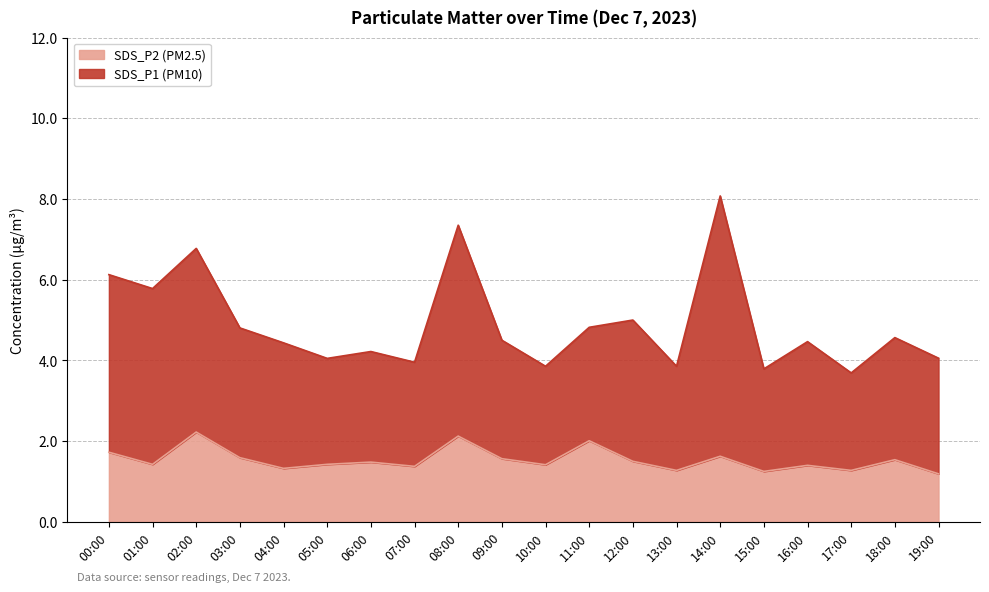

Which series has the widest spread of values?

SDS_P1